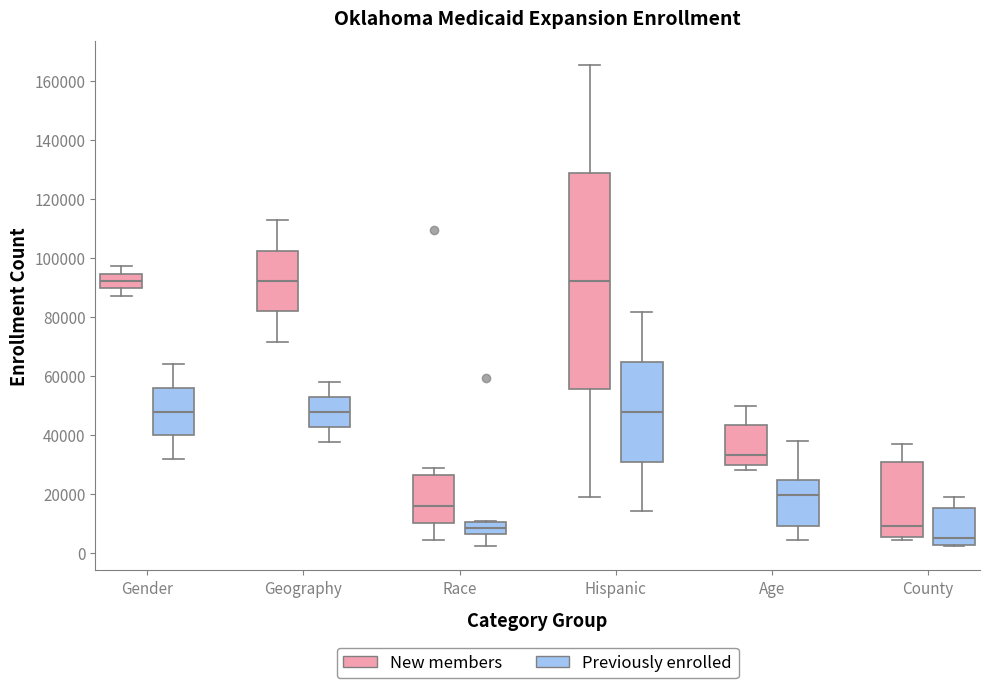

Reading left to right, read every box against the y-axis: the position of its median line, the range the box covers, and the ends of its whiskers. The values are not printed on the chart, so give them approximately, as read against the axis.

Gender (New members): median 92000, box 90000 to 94000, whiskers 88000 to 98000
Gender (Previously enrolled): median 48000, box 40000 to 56000, whiskers 32000 to 64000
Geography (New members): median 92000, box 82000 to 102000, whiskers 72000 to 112000
Geography (Previously enrolled): median 48000, box 42000 to 52000, whiskers 38000 to 58000
Race (New members): median 16000, box 10000 to 26000, whiskers 4000 to 28000
Race (Previously enrolled): median 8000, box 6000 to 10000, whiskers 2000 to 10000
Hispanic (New members): median 92000, box 56000 to 128000, whiskers 18000 to 166000
Hispanic (Previously enrolled): median 48000, box 30000 to 64000, whiskers 14000 to 82000
Age (New members): median 34000, box 30000 to 44000, whiskers 28000 to 50000
Age (Previously enrolled): median 20000, box 10000 to 24000, whiskers 4000 to 38000
County (New members): median 10000, box 6000 to 30000, whiskers 4000 to 36000
County (Previously enrolled): median 4000, box 2000 to 16000, whiskers 2000 to 18000